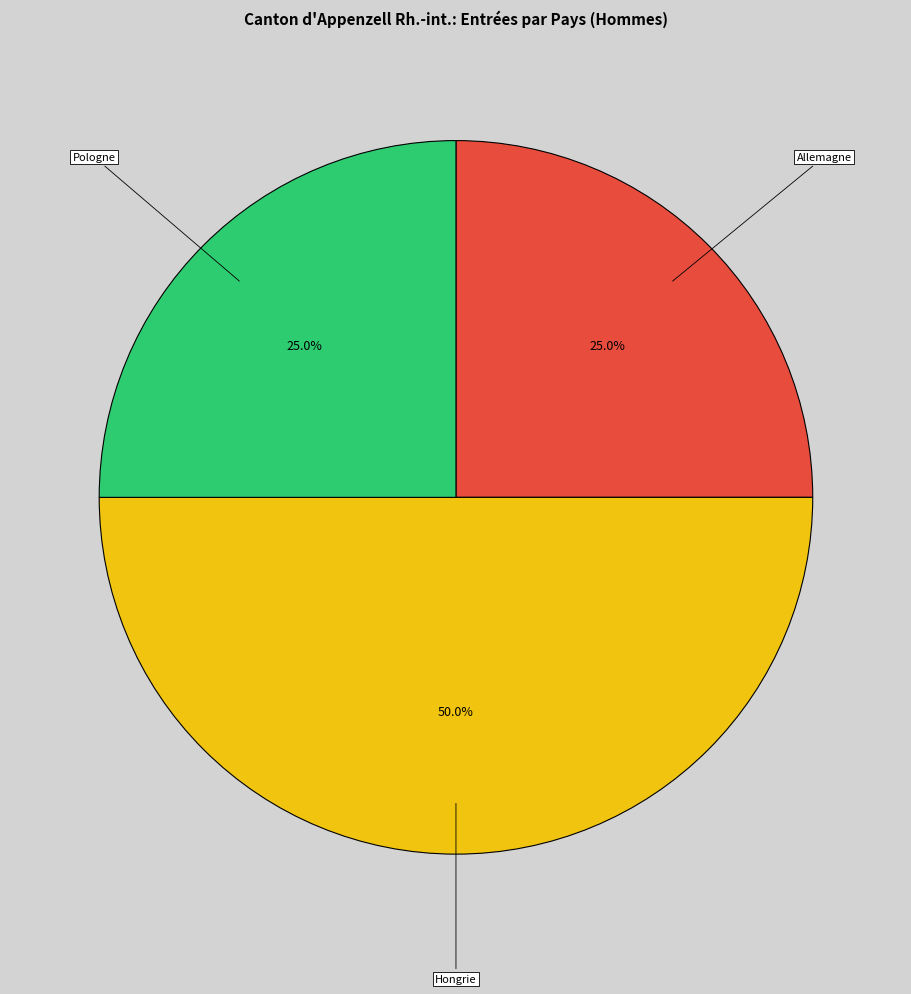

How many slices are in this pie chart?

3